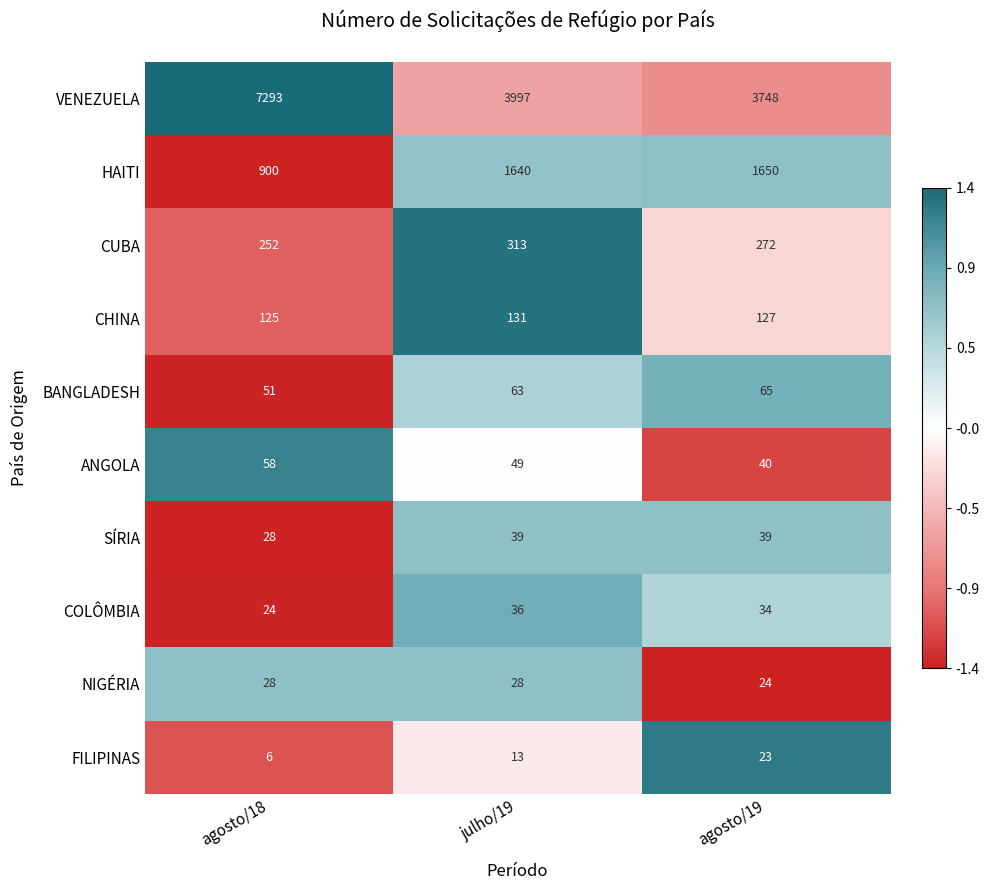

The CUBA series shows 197 at julho/19. True or false?

False